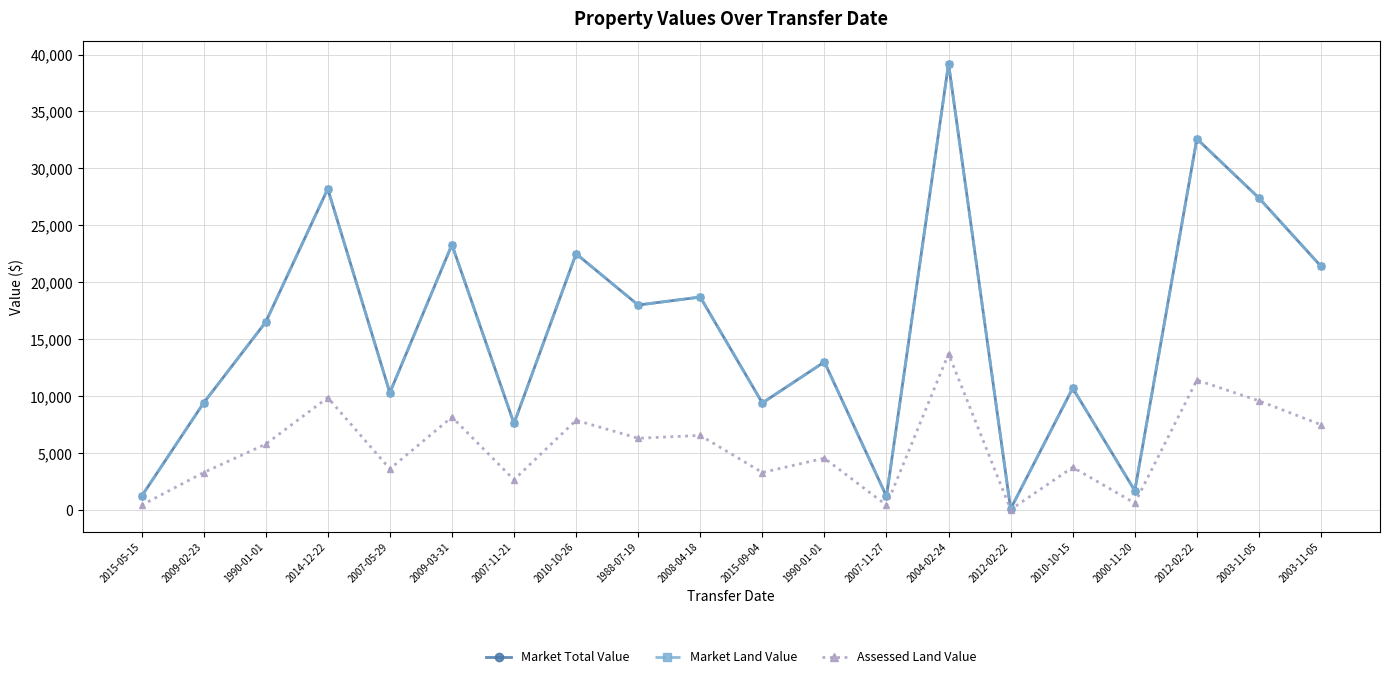

Where does the Assessed Land Value series first go above 5780?

2014-12-22